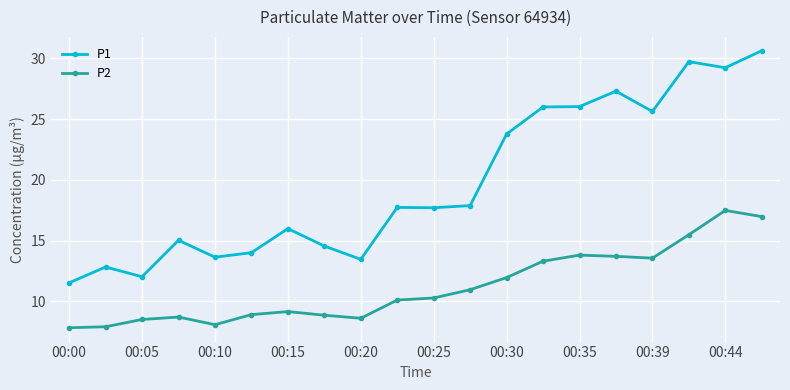

True or false: P1 has more than 1 interior local peaks.

True